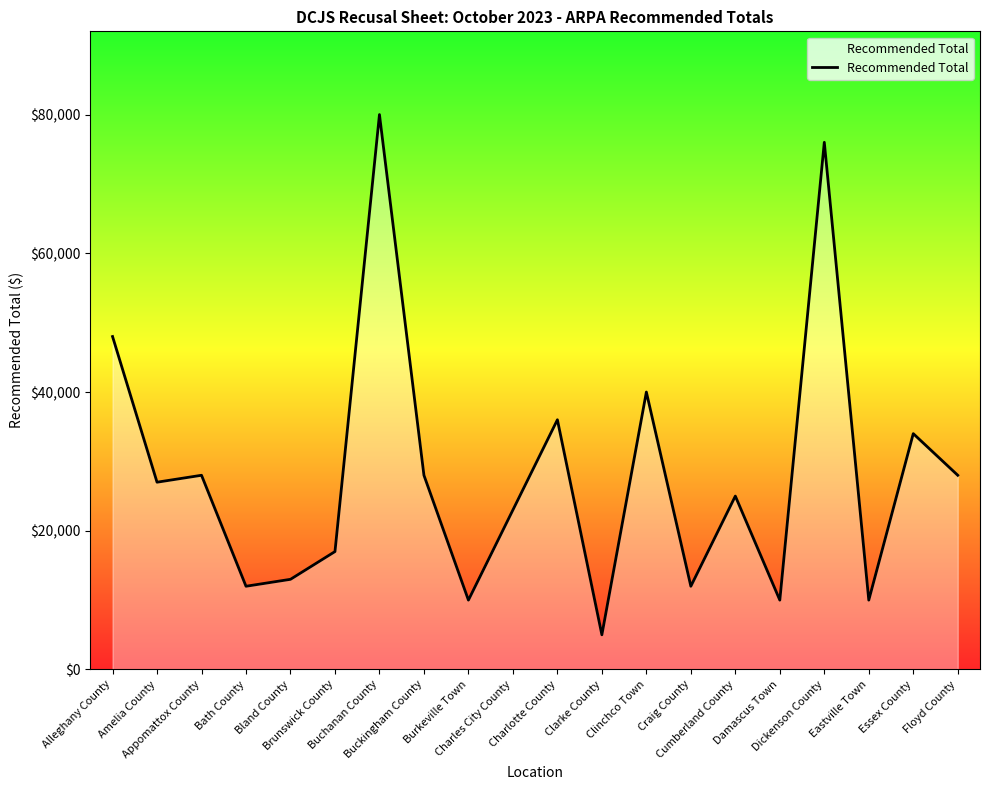

How many lines are shown in the chart?

1